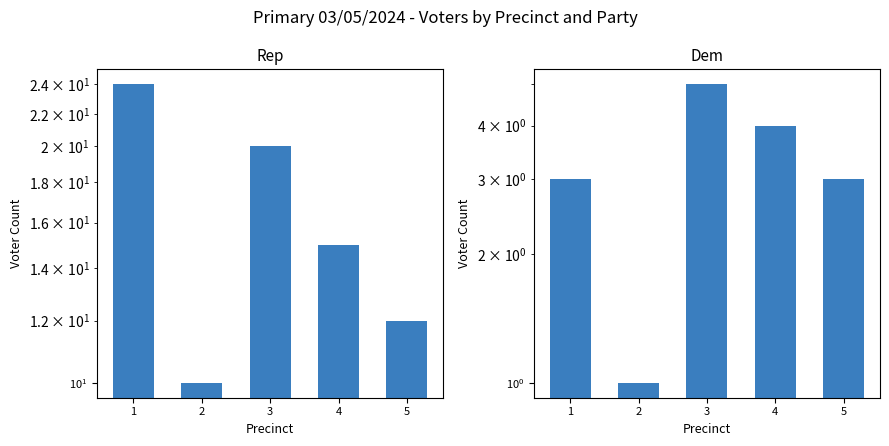

Count the number of data series in this chart.

2